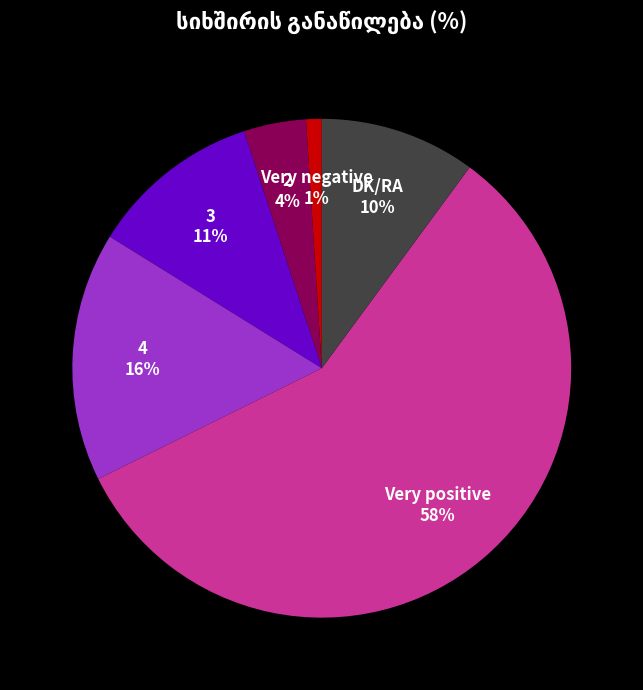

To the nearest percent, what is the difference between the largest and smallest slice percentages?

57%